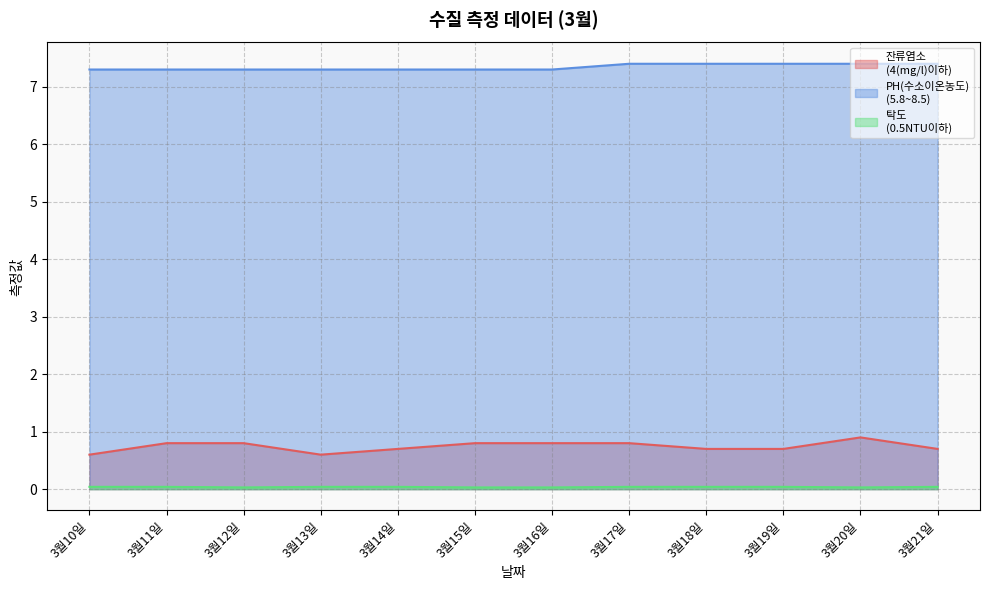

What is the value of the 잔류염소
(4(mg/l)이하) point at the 10th from the left?

0.7